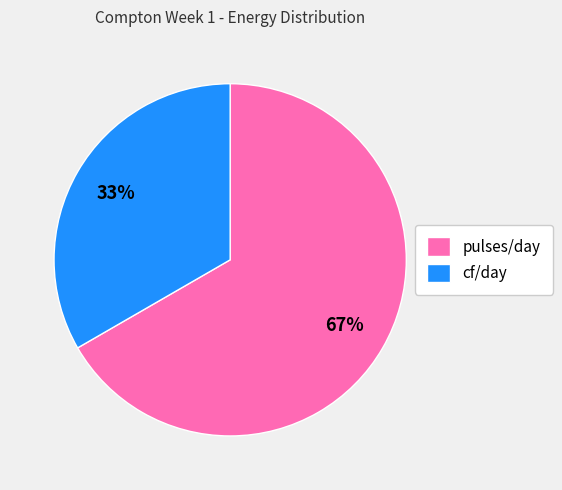

Do cf/day and pulses/day together represent more than half of the pie?

Yes